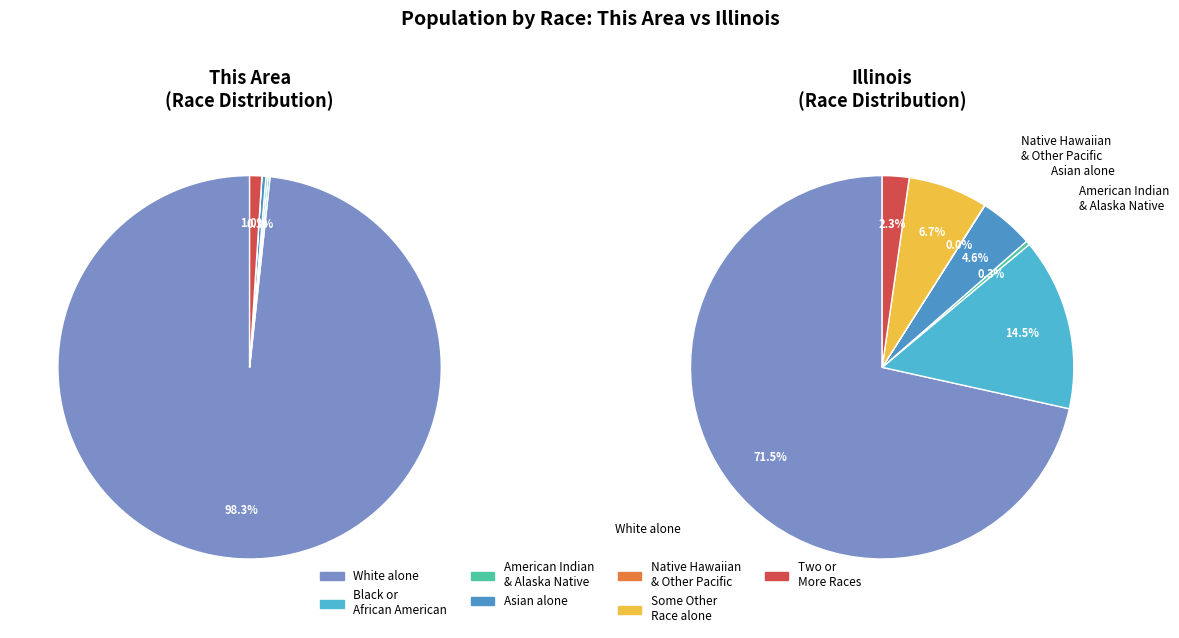

The 4 slice represents 8% of the pie. True or false?

False